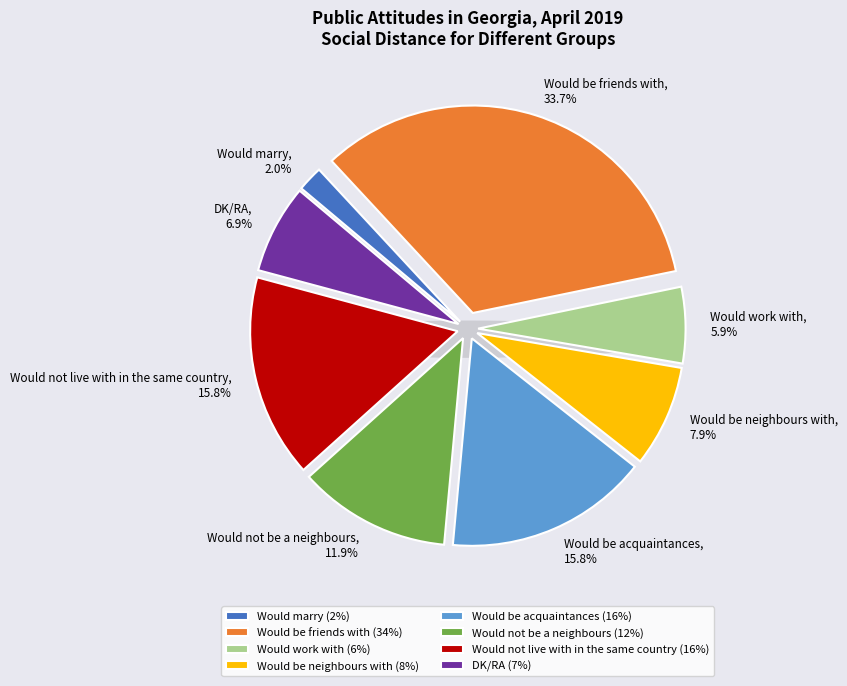

What is the largest slice in the pie chart?

Would be friends with